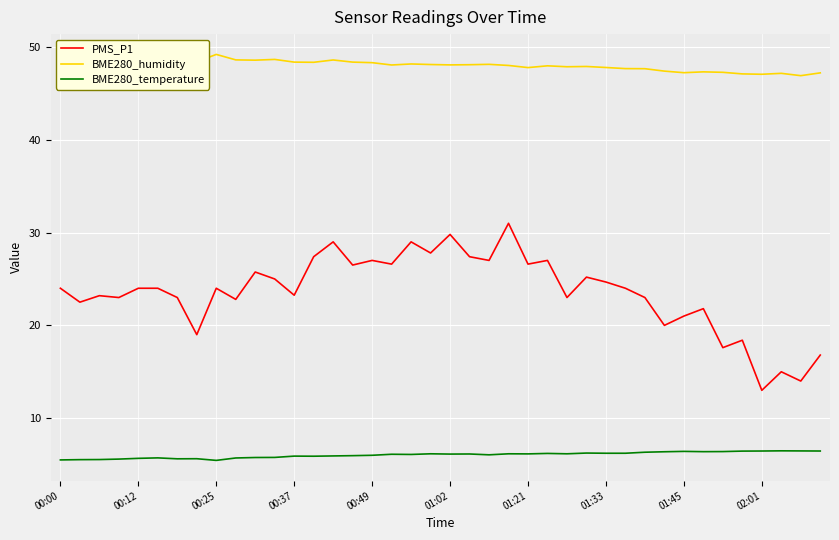

What is the greatest value displayed?

49.2